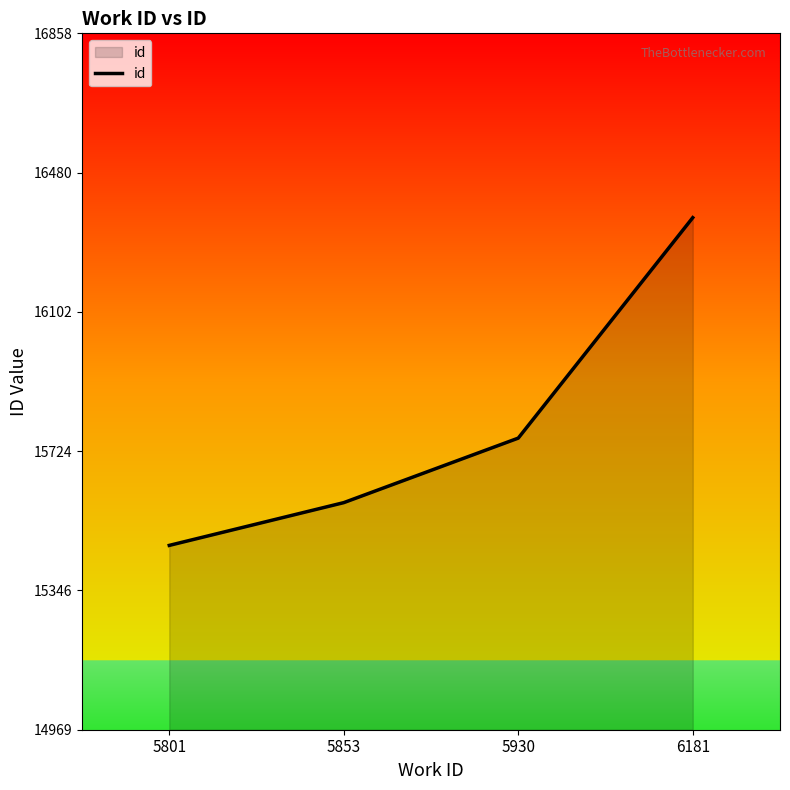

Between 6181 and 5801, which is larger?

6181